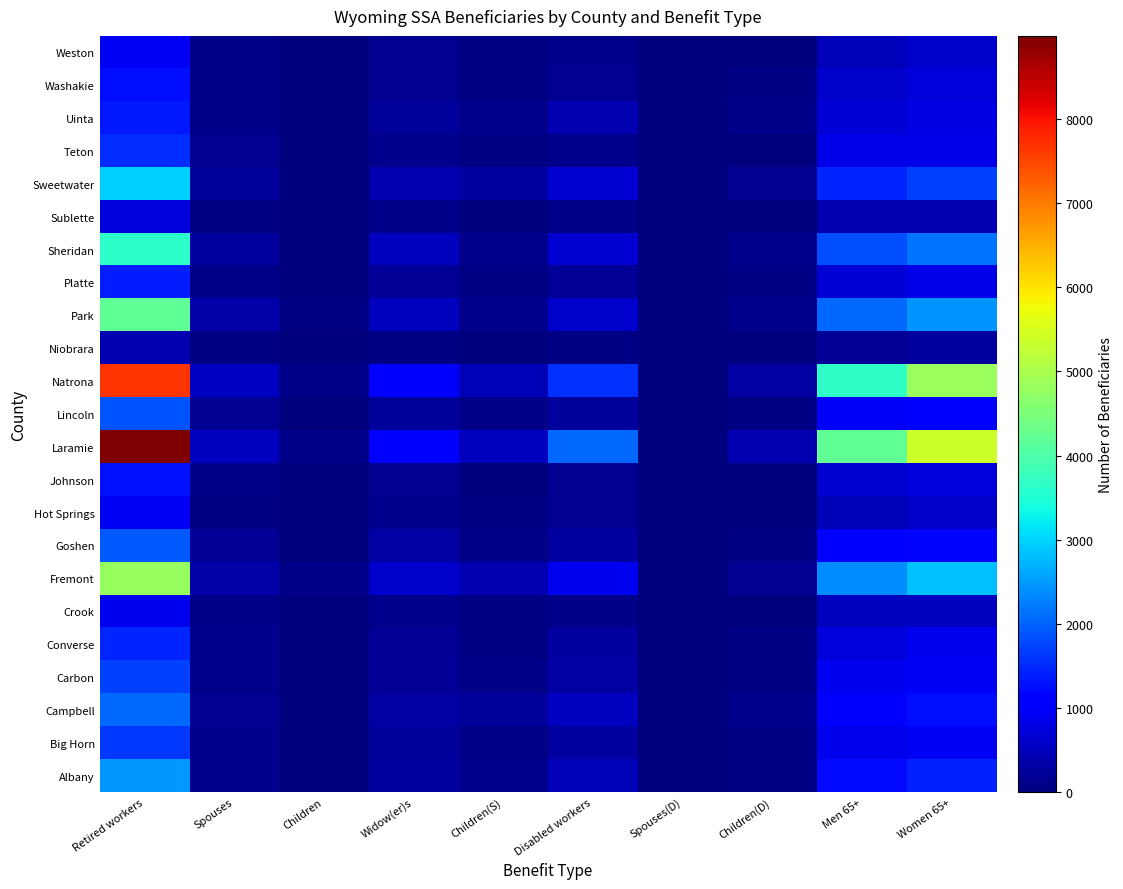

At which category is the sum across all series the highest?

Retired workers